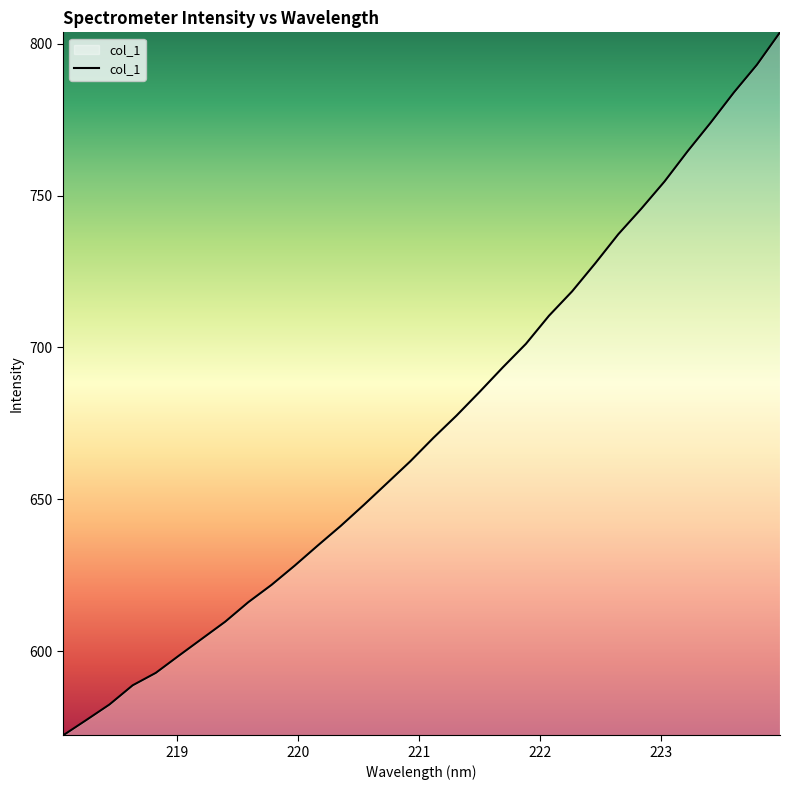

What is the greatest value displayed?

803.7